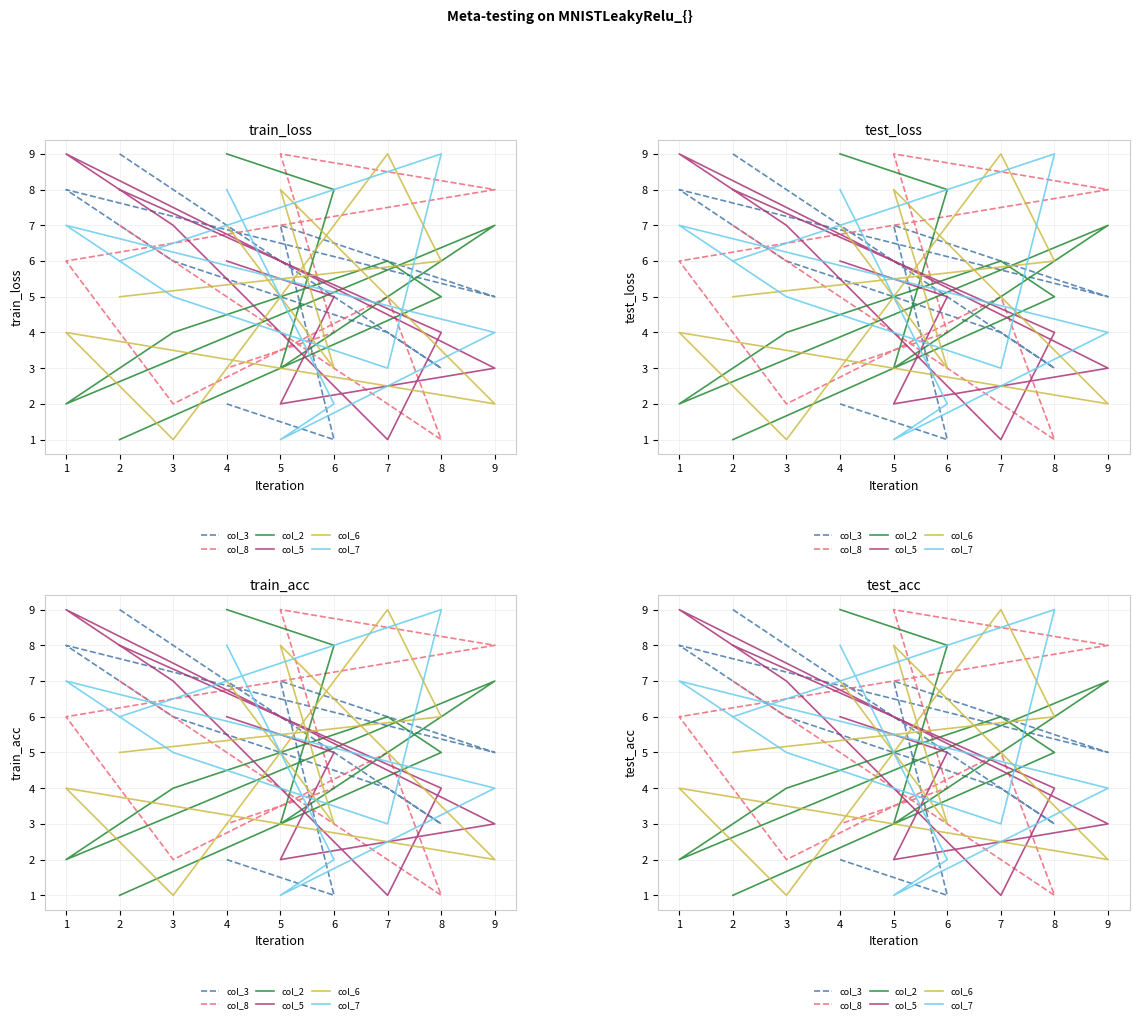

What is the total value across all series at 5?

30